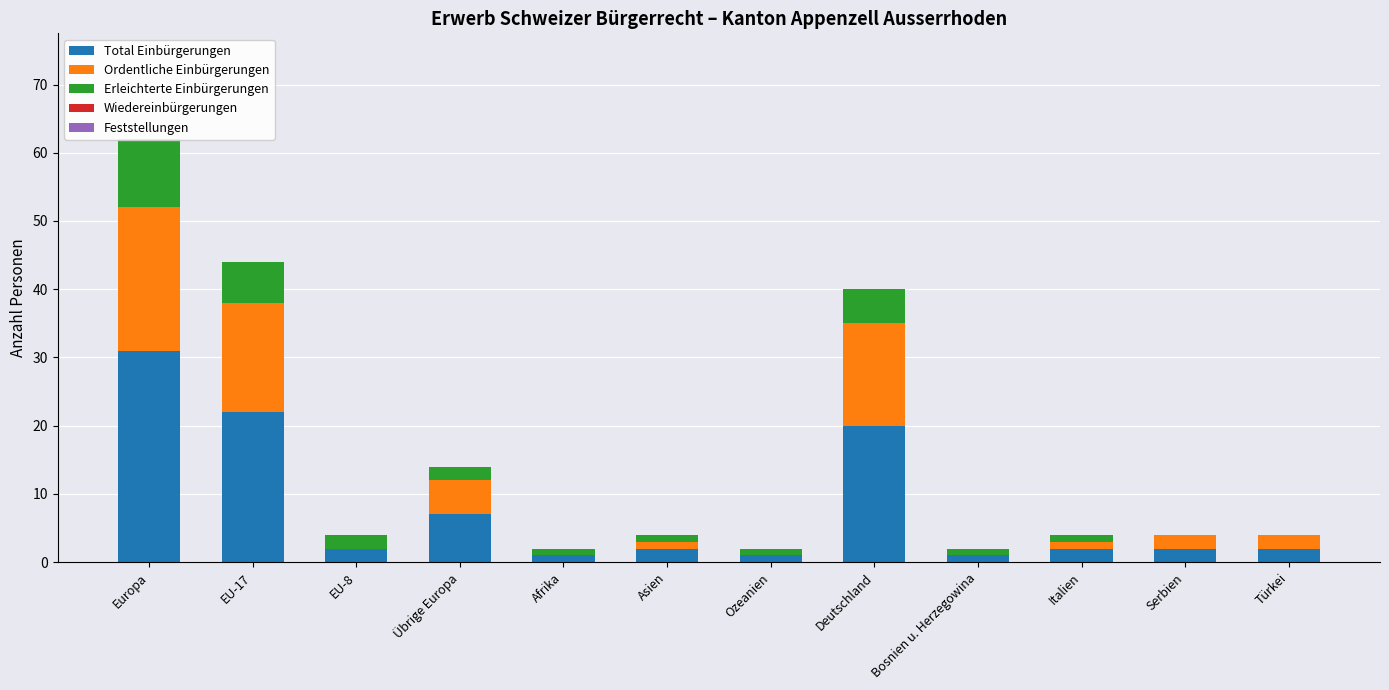

The value of Ordentliche Einbürgerungen at Asien is 1. True or false?

False